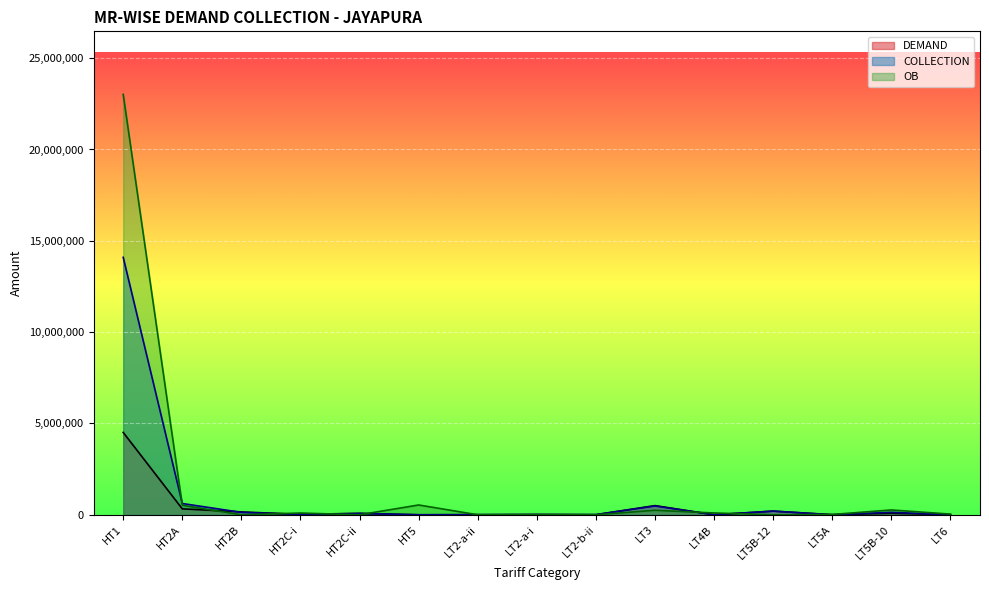

True or false: COLLECTION has a value of 18958 at HT2C-i.

True